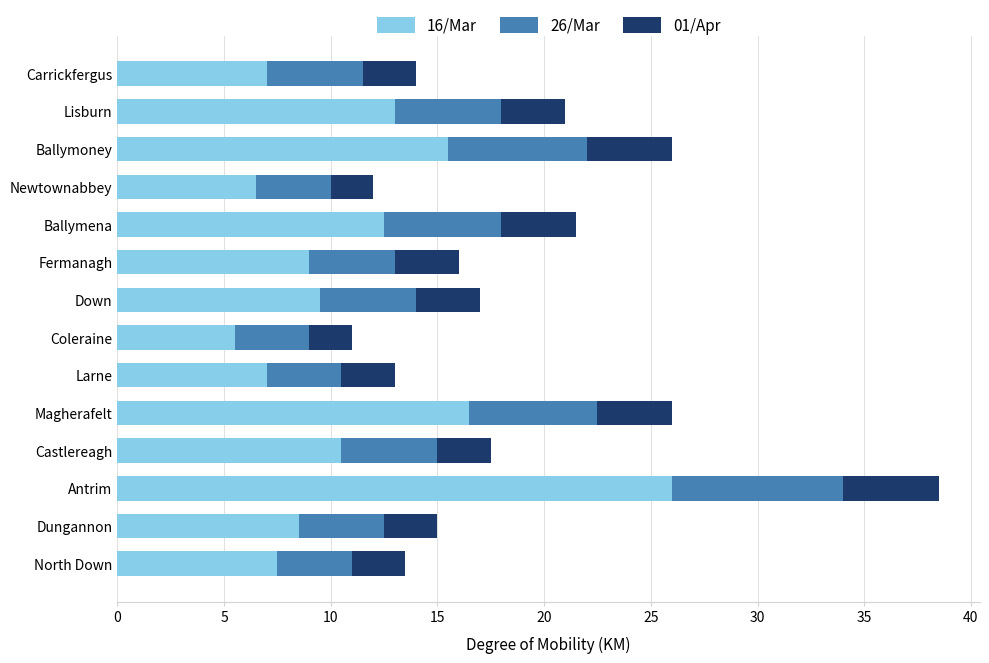

What is the maximum value for 16/Mar?

26.0